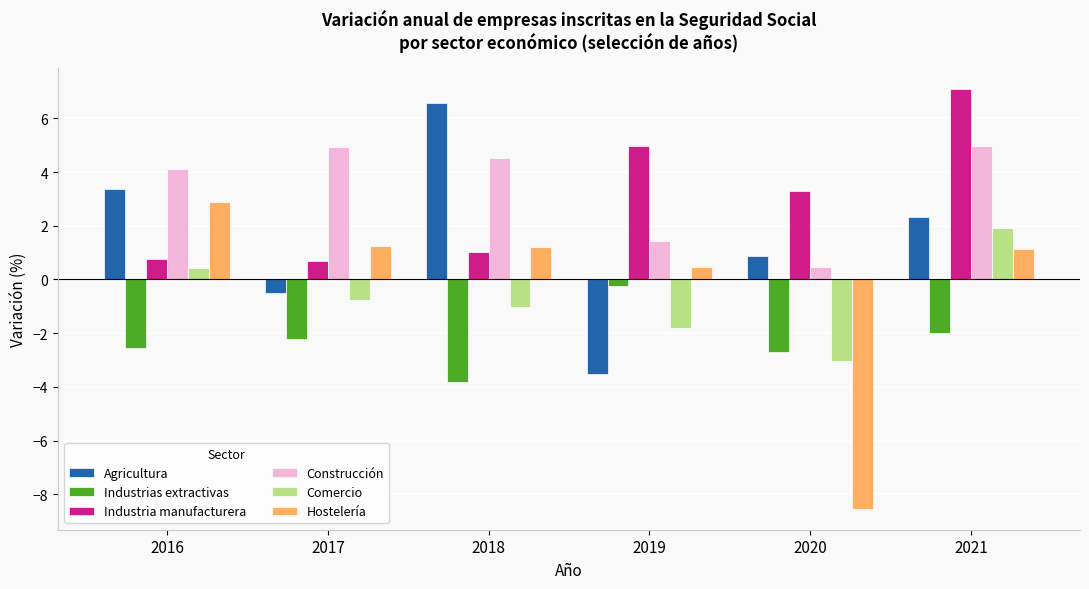

What is the difference between the highest and lowest values at 2019?

8.5